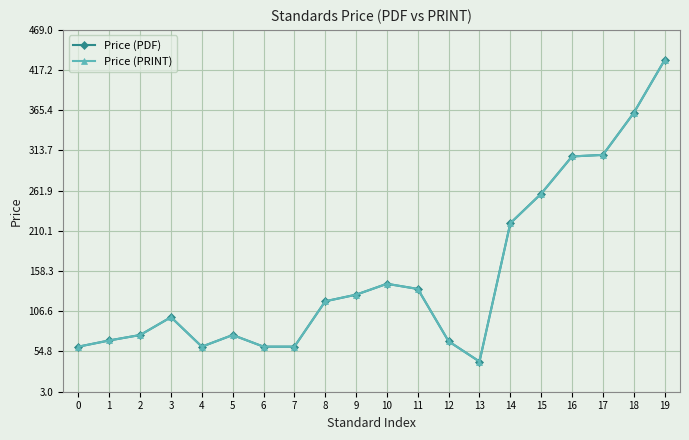

Which has a higher value, 9 or 11?

11